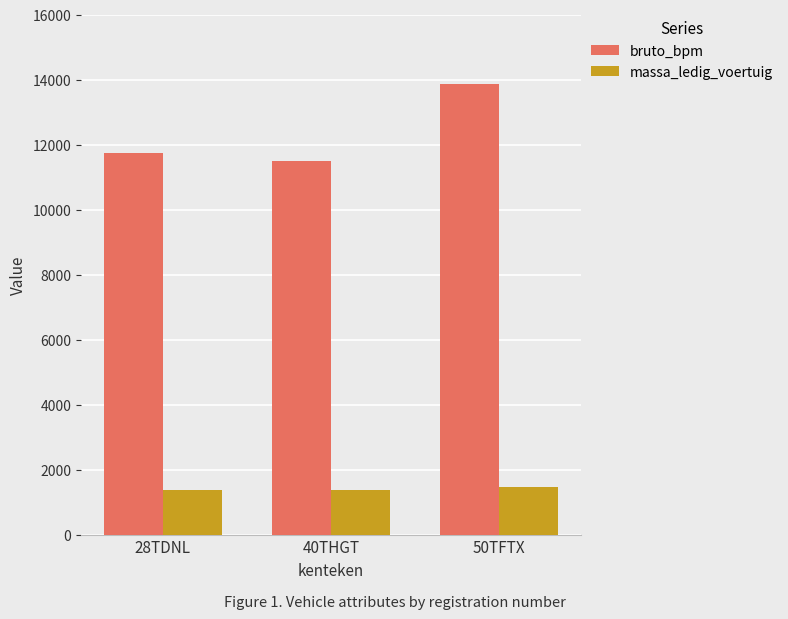

Rank the series by their average value, from lowest to highest.

massa_ledig_voertuig, bruto_bpm